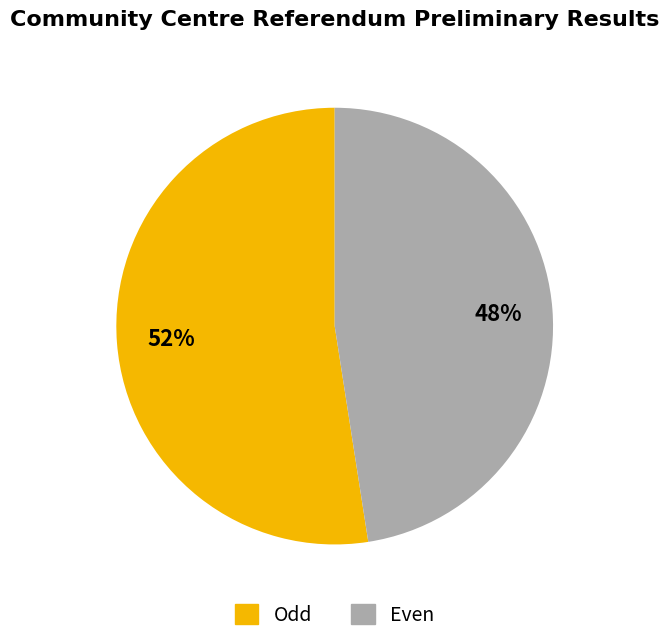

Rank the categories by value from lowest to highest.

Even, Odd